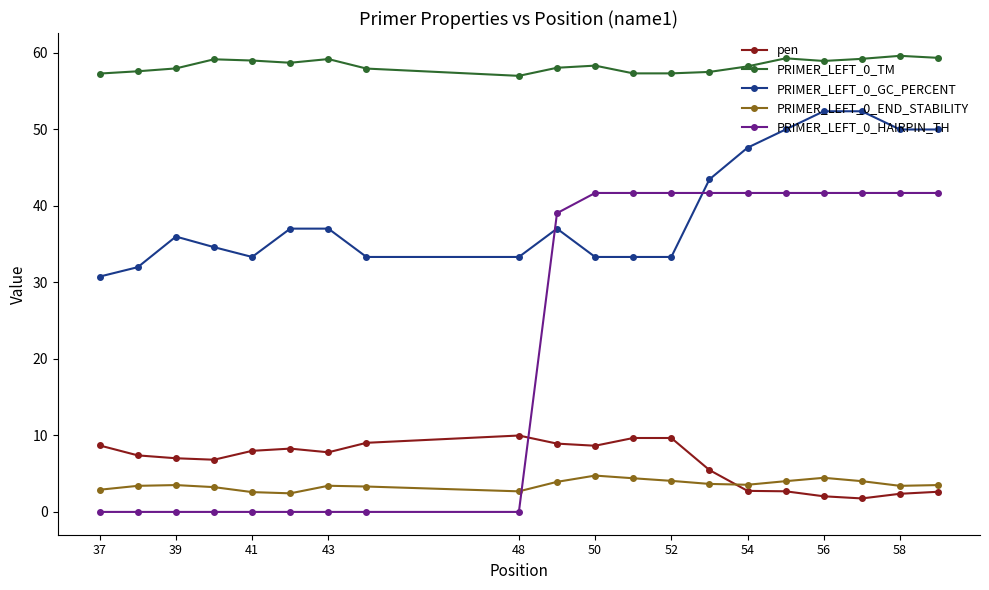

In PRIMER_LEFT_0_END_STABILITY, how many points are higher than both neighbors (excluding endpoints)?

4